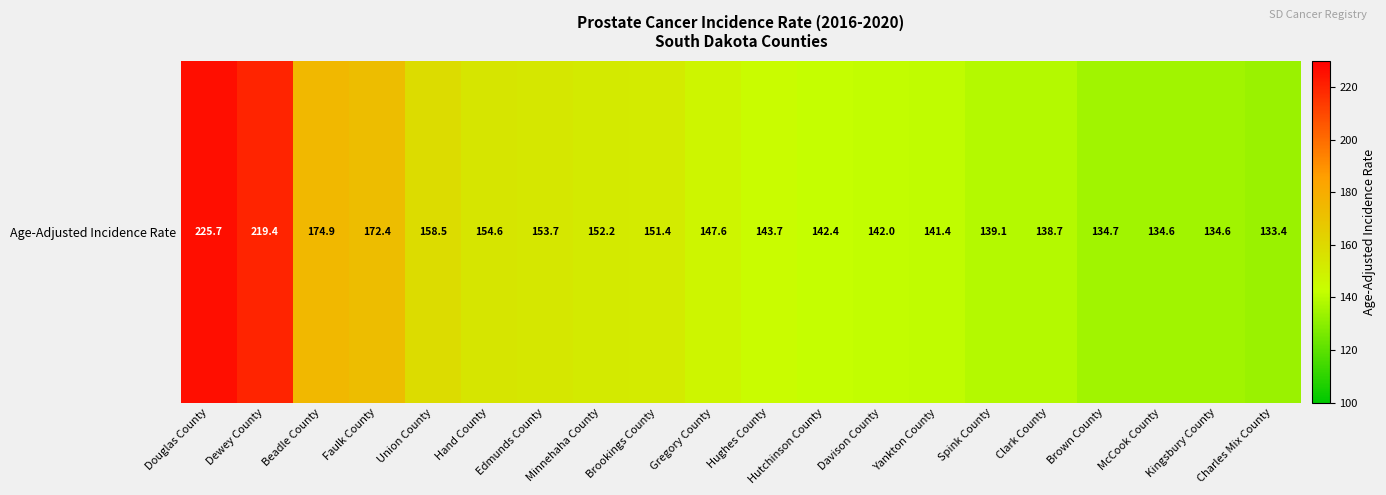

Reading left to right, extract all data points from this chart.

Douglas County=225.7	Dewey County=219.4	Beadle County=174.9	Faulk County=172.4	Union County=158.5	Hand County=154.6	Edmunds County=153.7	Minnehaha County=152.2	Brookings County=151.4	Gregory County=147.6	Hughes County=143.7	Hutchinson County=142.4	Davison County=142.0	Yankton County=141.4	Spink County=139.1	Clark County=138.7	Brown County=134.7	McCook County=134.6	Kingsbury County=134.6	Charles Mix County=133.4